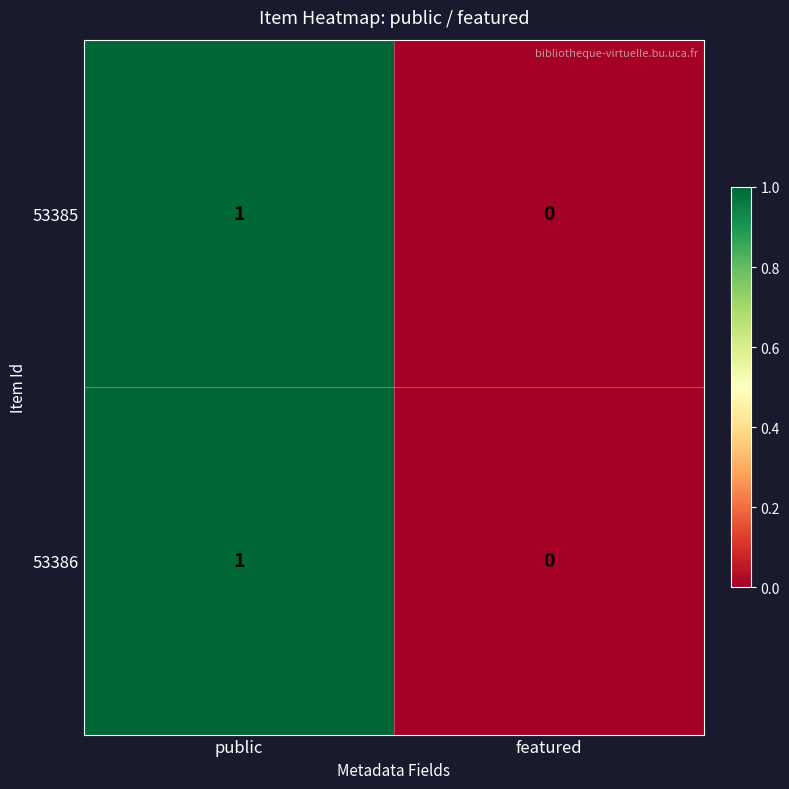

At which category is the sum across all series the highest?

public